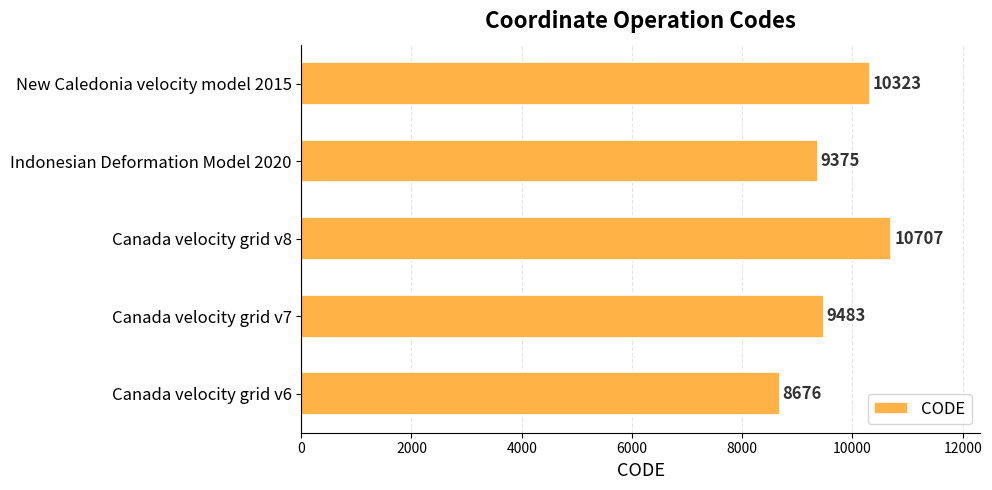

What is the greatest value displayed?

10707